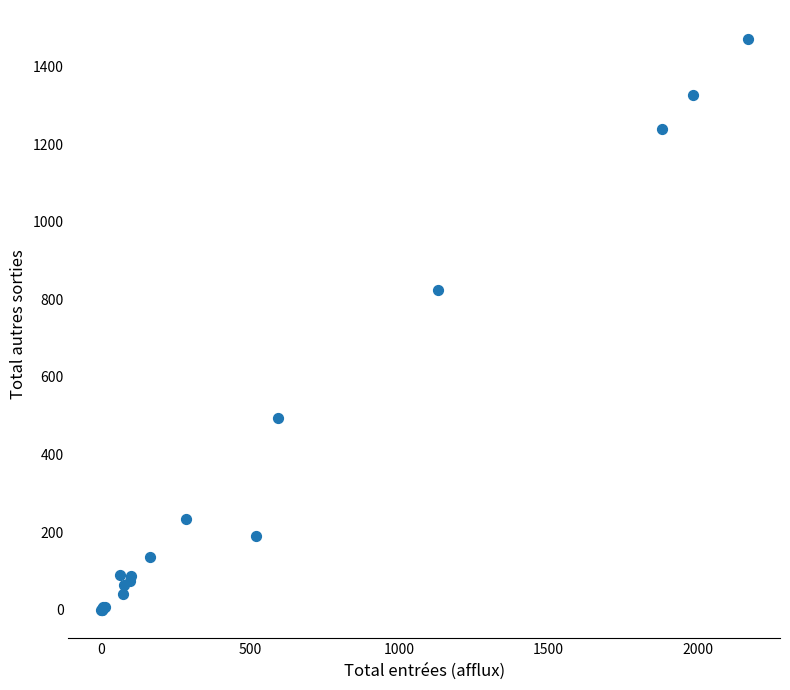

What Y value in the scatter plot is closest to 736?

825